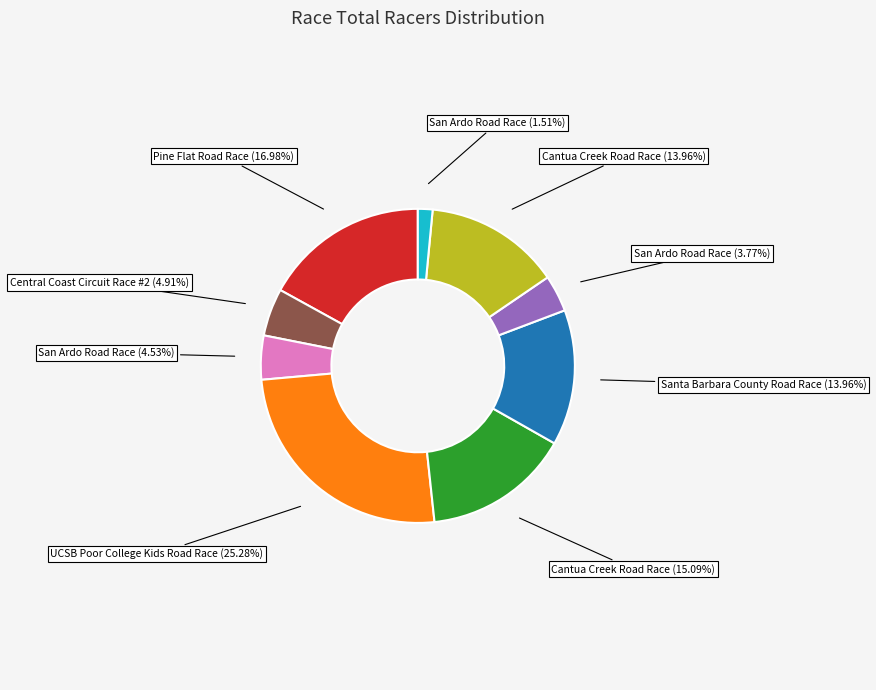

To the nearest percent, what is the difference between the largest and smallest slice percentages?

24%